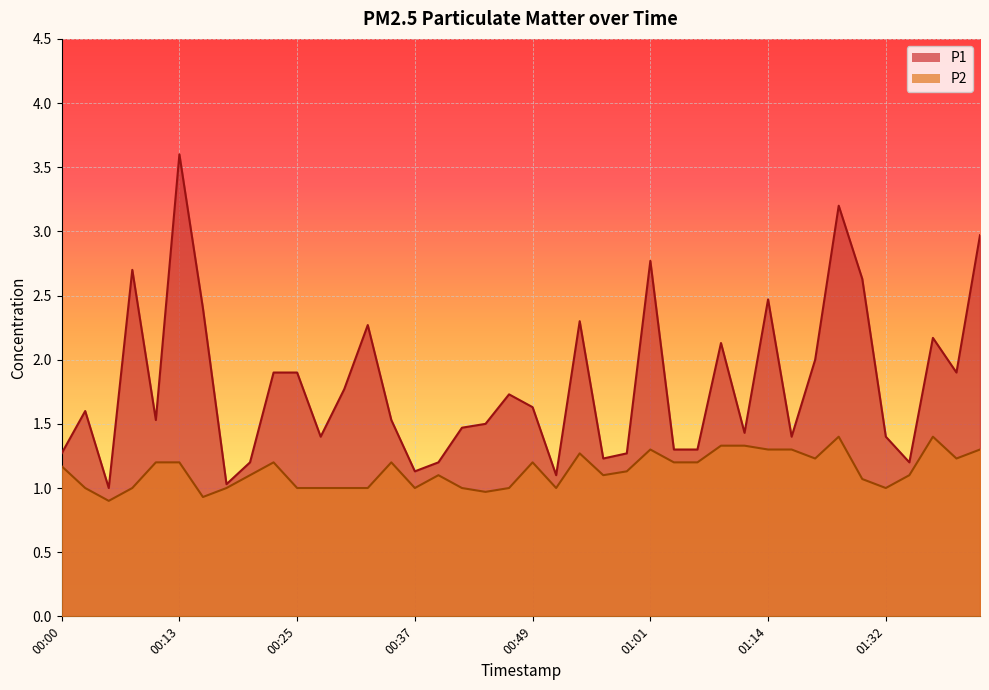

What is the sum of all P2 values?

45.4